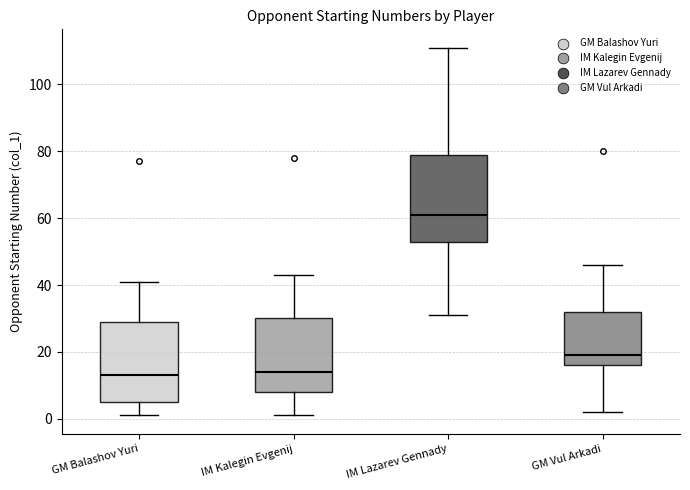

Reading left to right, read every box against the y-axis: the position of its median line, the range the box covers, and the ends of its whiskers. The values are not printed on the chart, so give them approximately, as read against the axis.

GM Balashov Yuri: median 14, box 6 to 30, whiskers 2 to 42
IM Kalegin Evgenij: median 14, box 8 to 30, whiskers 2 to 44
IM Lazarev Gennady: median 62, box 54 to 80, whiskers 32 to 112
GM Vul Arkadi: median 20, box 16 to 32, whiskers 2 to 46